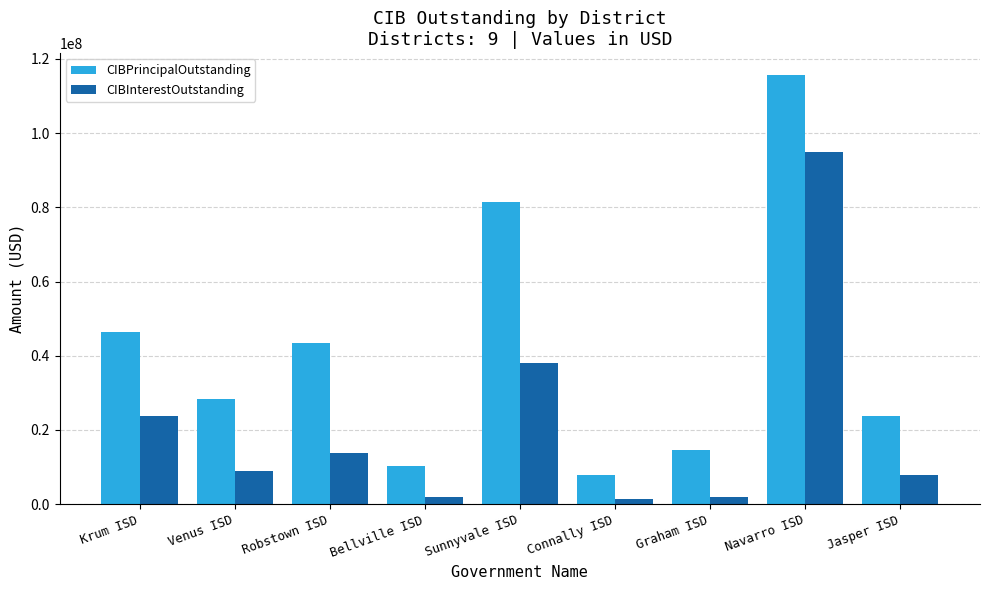

True or false: CIBPrincipalOutstanding has a value of 46350000.0 at Krum ISD.

True